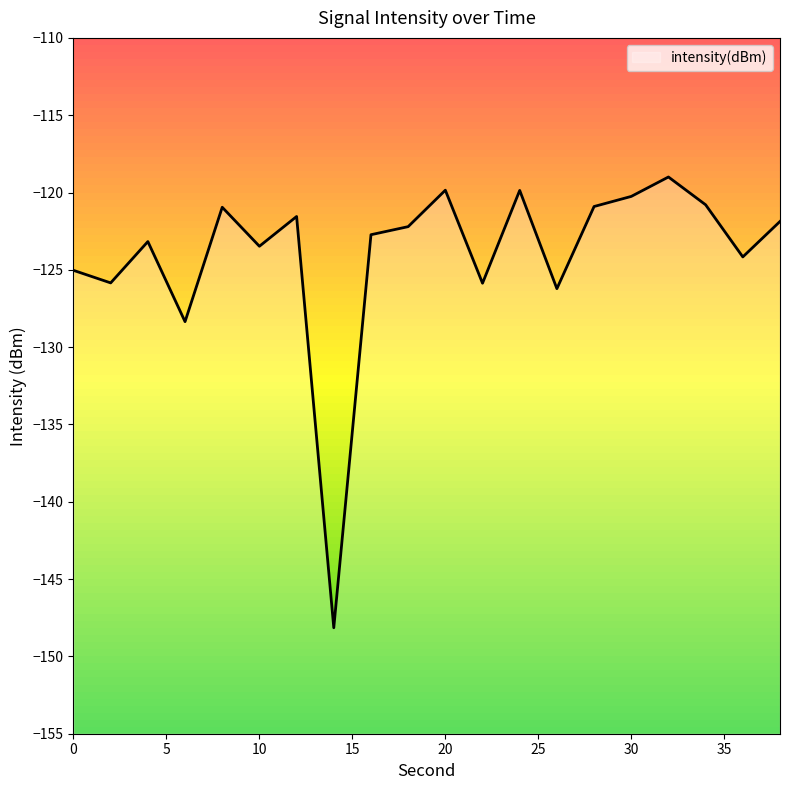

Reading left to right, what are all the values shown in this chart?

-125.0	-125.8	-123.2	-128.4	-121.0	-123.5	-121.6	-148.1	-122.7	-122.2	-119.9	-125.9	-119.9	-126.2	-120.9	-120.3	-119.0	-120.8	-124.2	-121.9